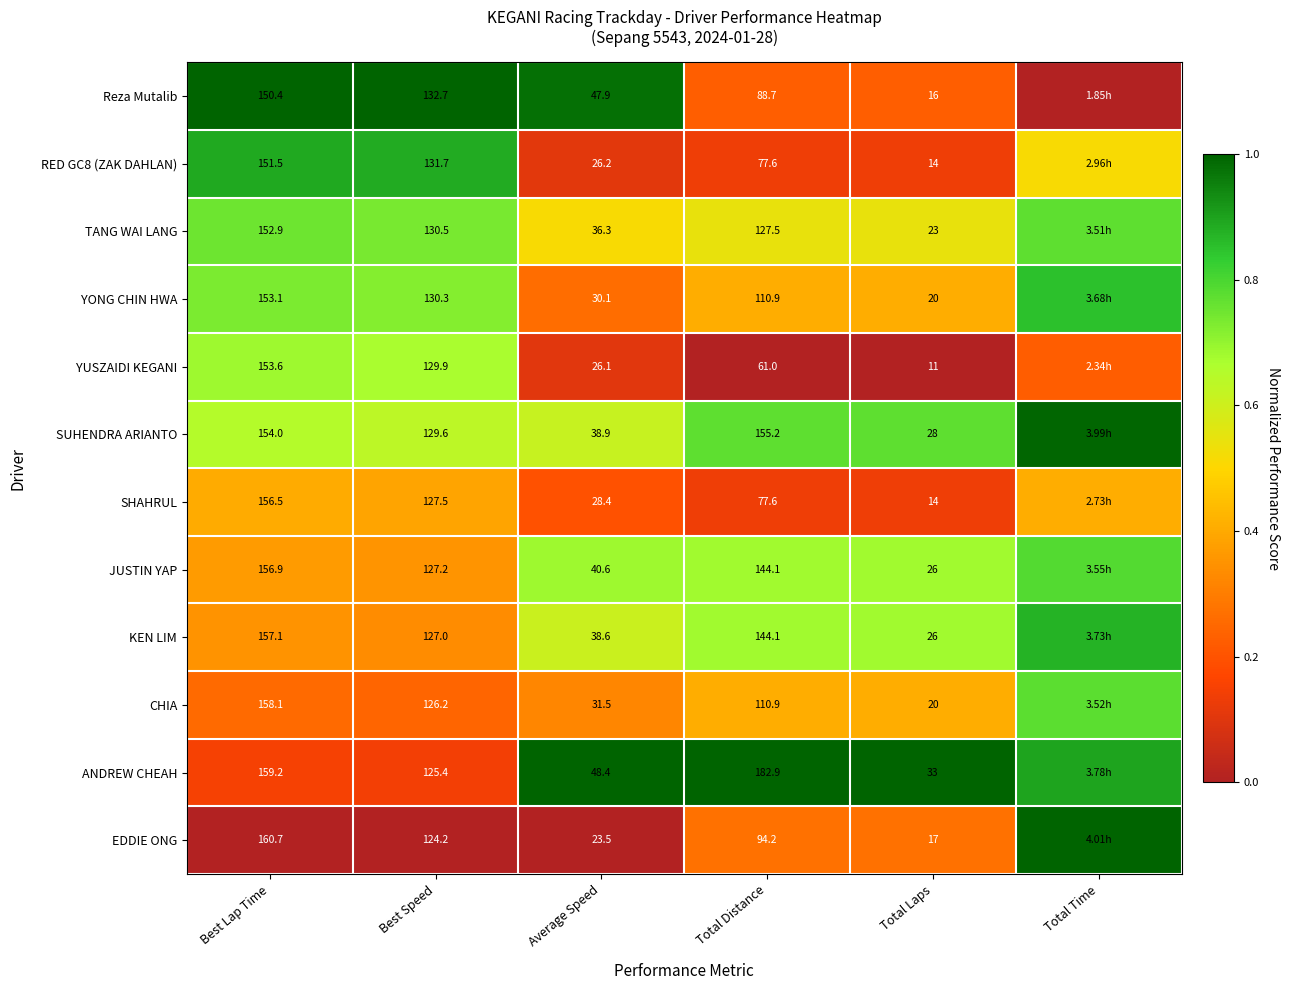

Is the value of YUSZAIDI KEGANI at Best Lap Time greater than the value of RED GC8 (ZAK DAHLAN) at Total Distance?

Yes